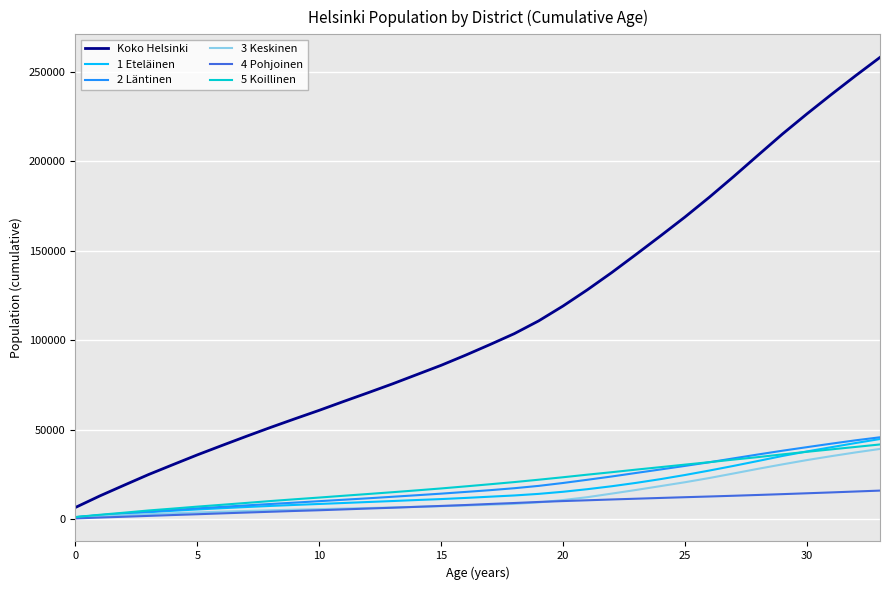

True or false: Koko Helsinki and 4 Pohjoinen intersect in this chart.

False